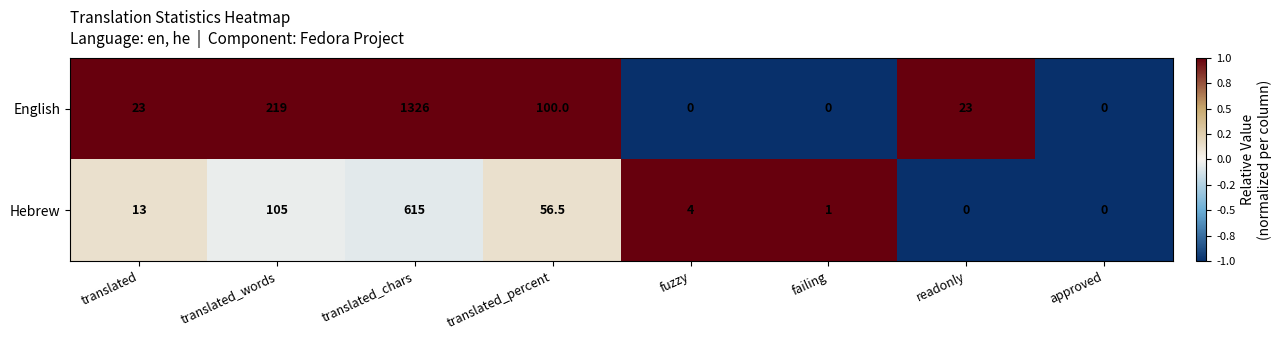

What is the total value across all series at translated?

36.0